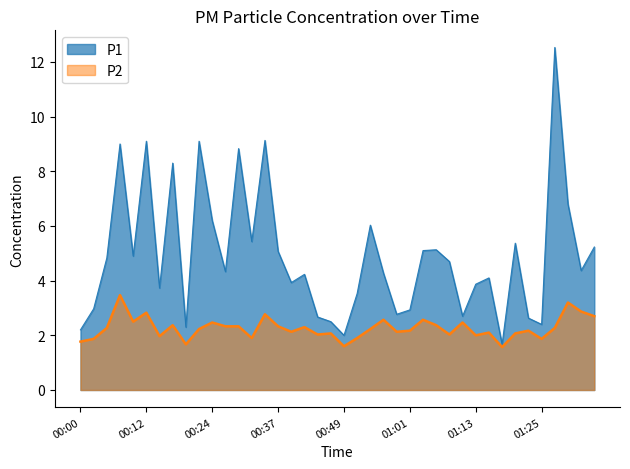

What position from the left is 00:29?

13